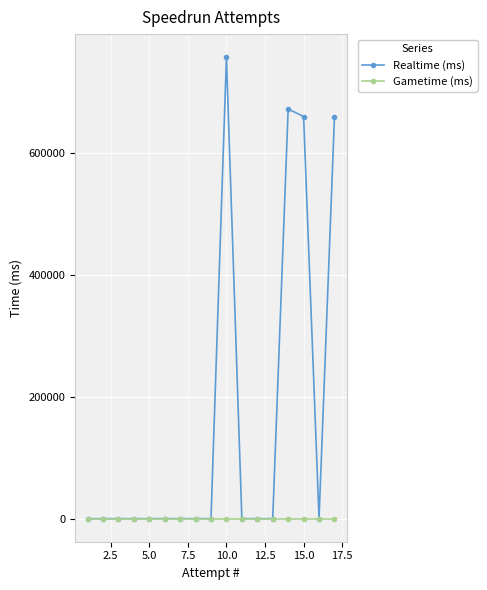

List the series in order of their overall mean, highest first.

Realtime (ms), Gametime (ms)